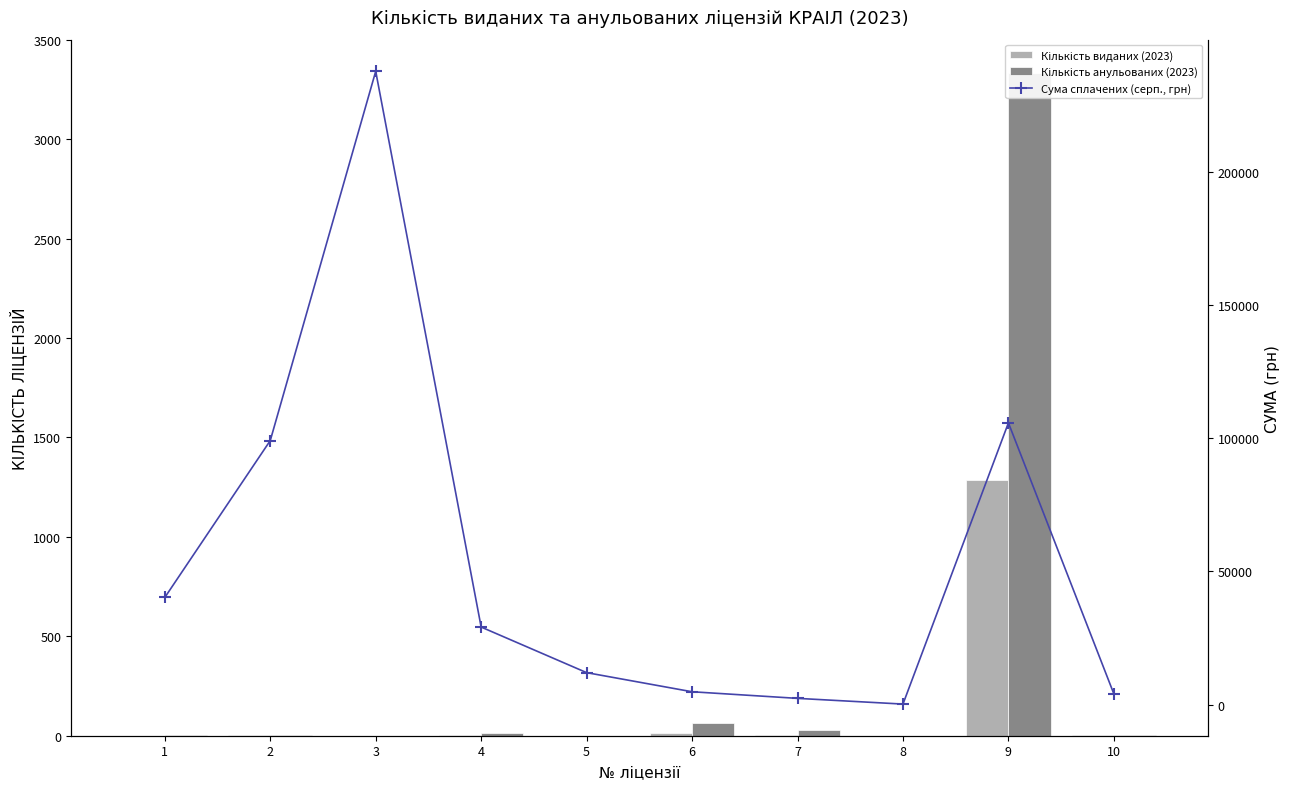

At 9, list the series in order from smallest to largest.

Кількість виданих (2023), Кількість анульованих (2023), Сума сплачених (серп., грн)